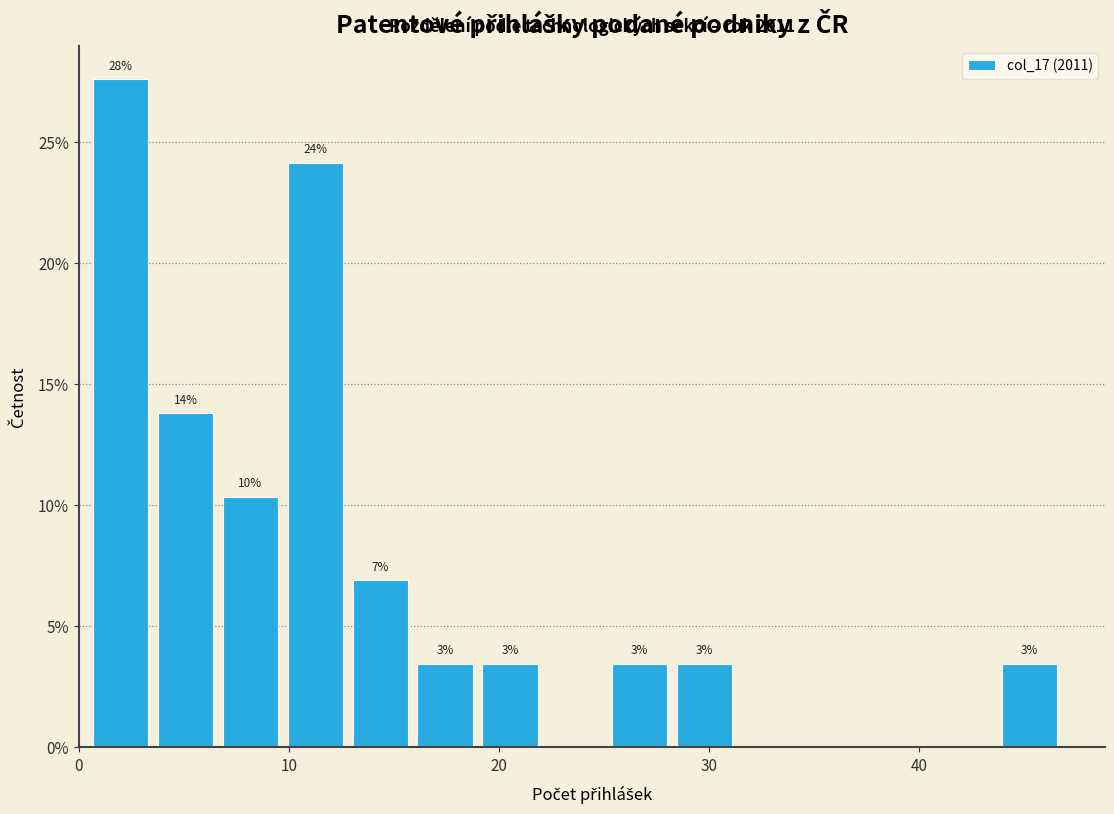

Around what value on the x-axis is the tallest bar? Give the approximate position of its centre, as read against the axis.

2